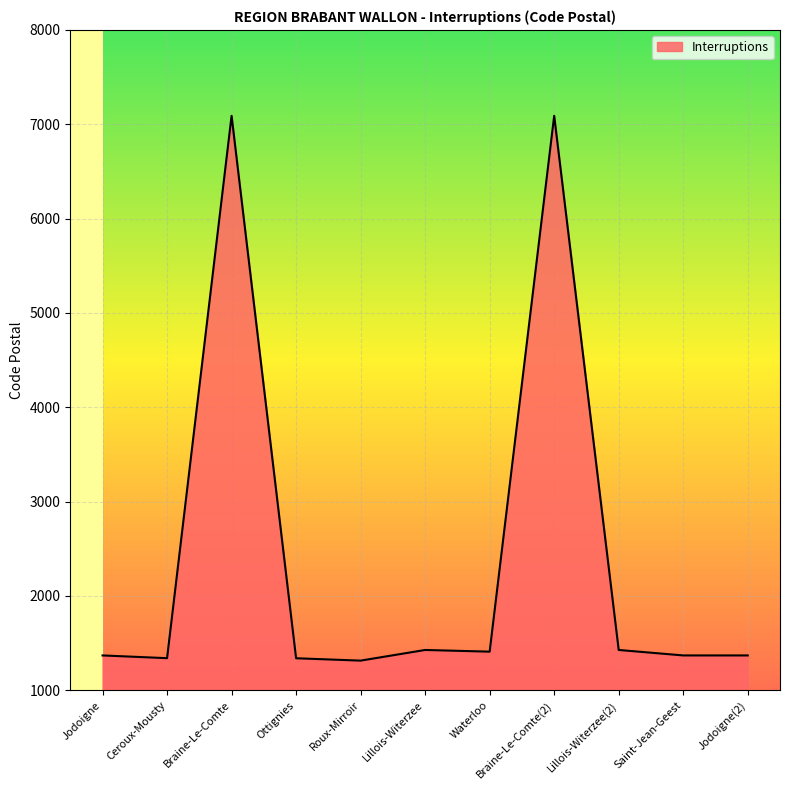

What is the maximum value shown in the chart?

7090